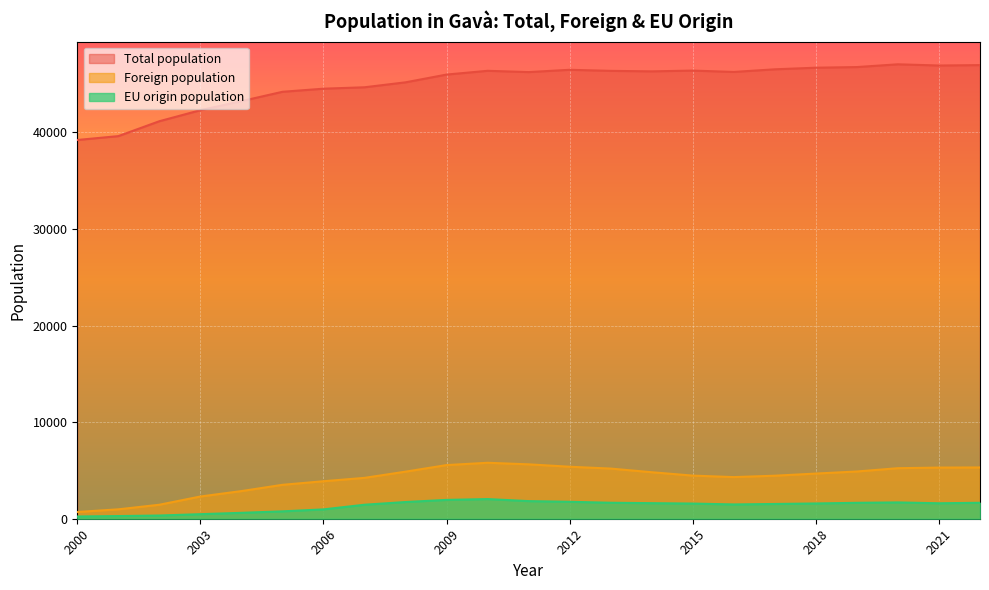

Which series has the widest spread of values?

Total population